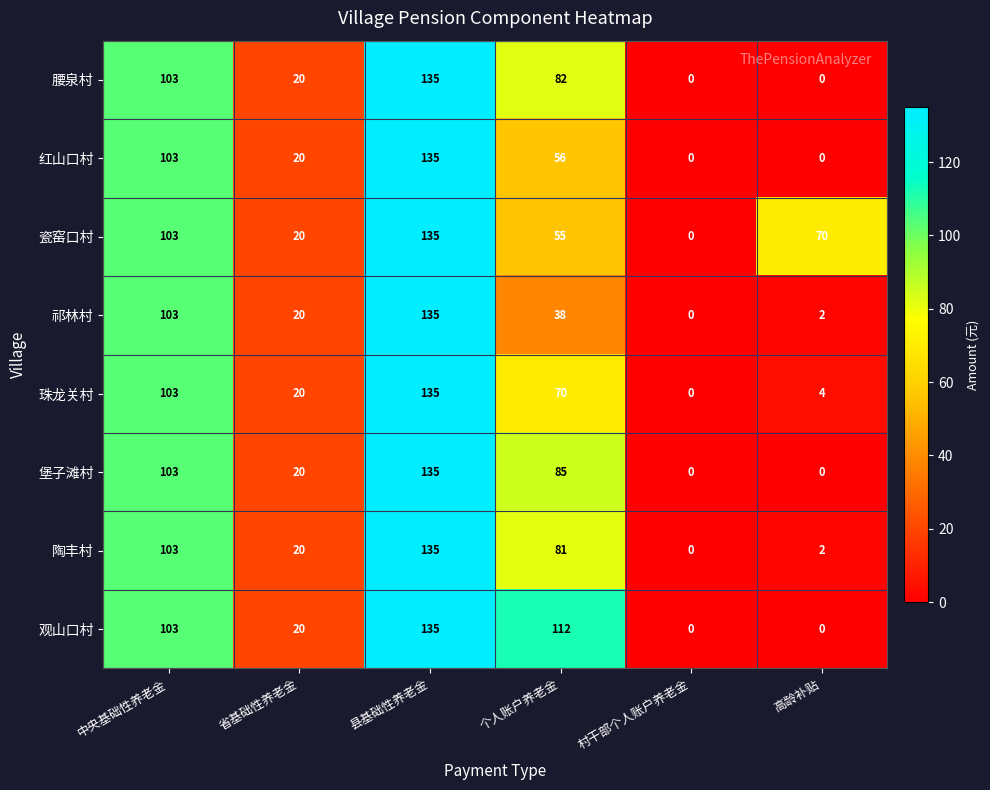

Count the number of data series in this chart.

8